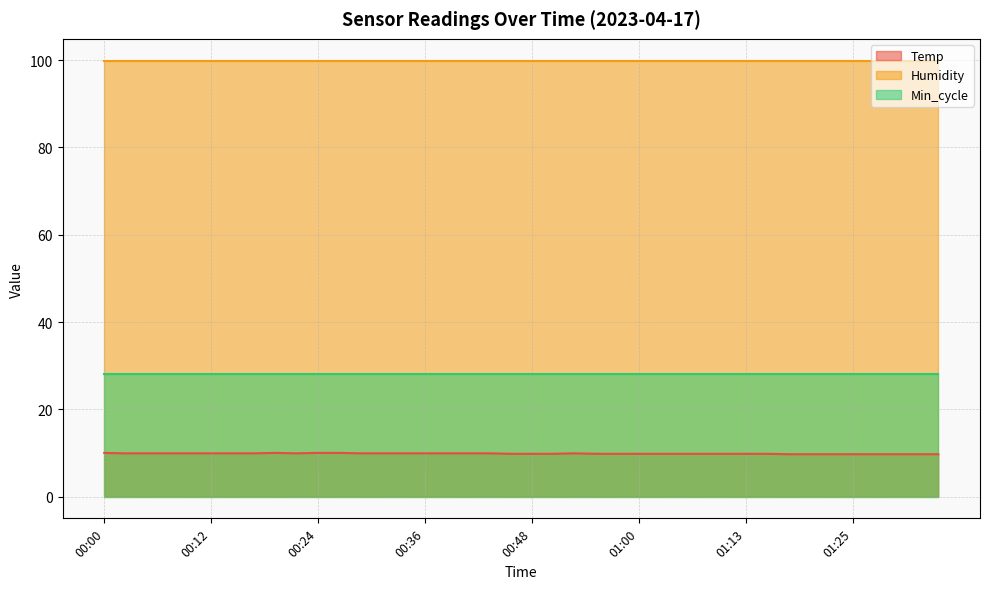

True or false: Humidity and Temp cross at least once.

False